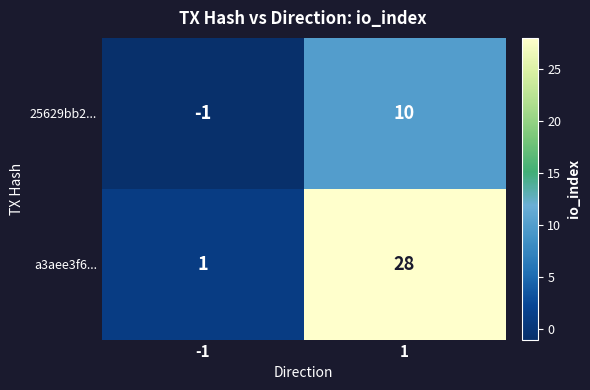

List the series in order of their overall mean, highest first.

a3aee3f6..., 25629bb2...